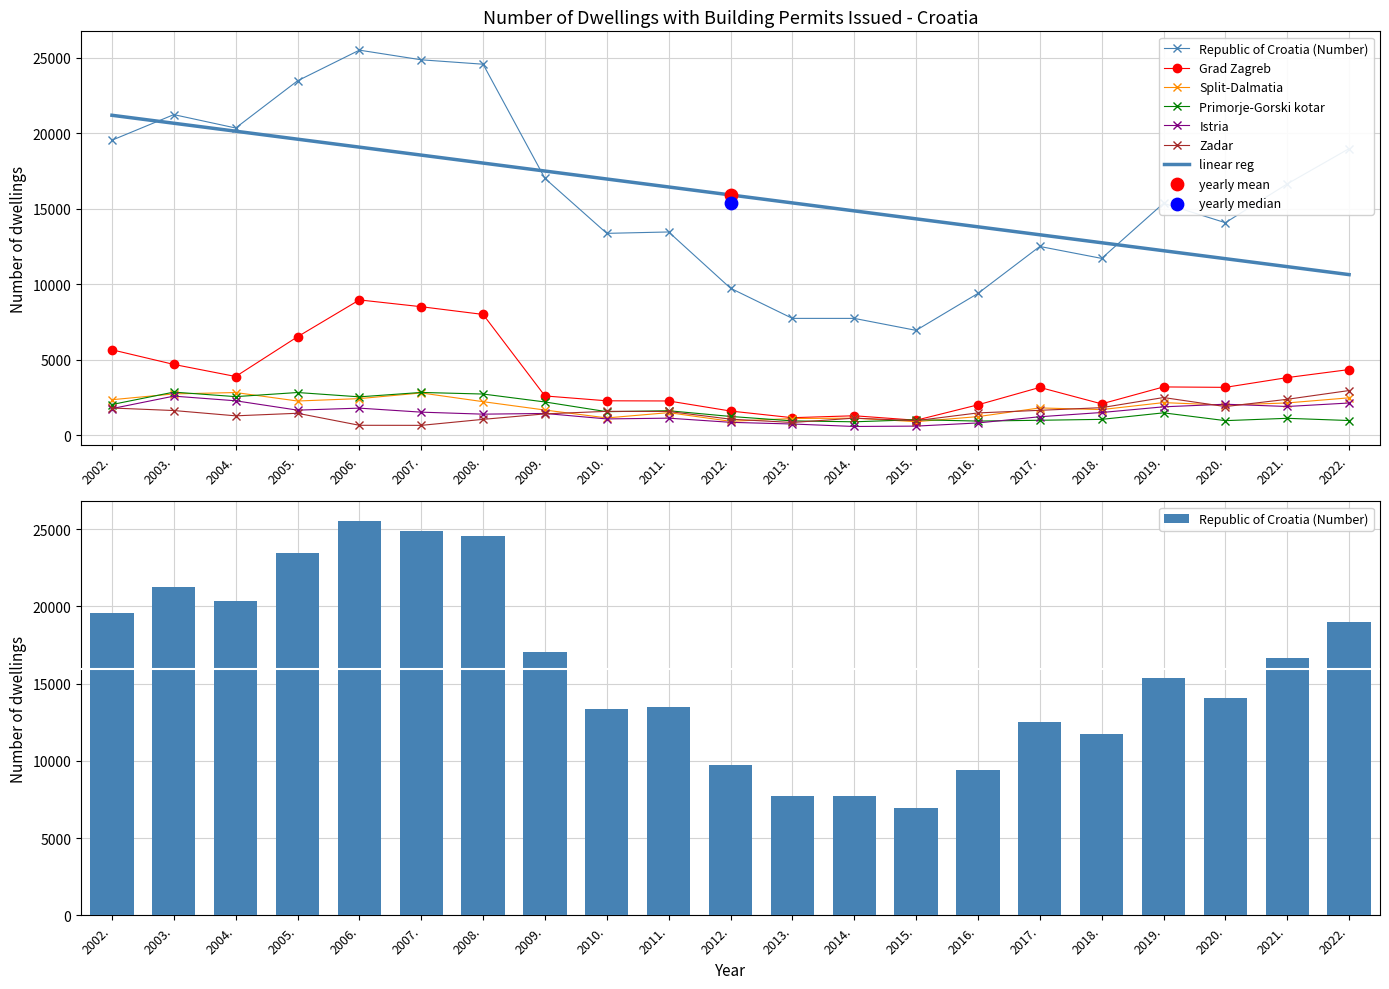

What is the total value across all series at 2013.?

12560